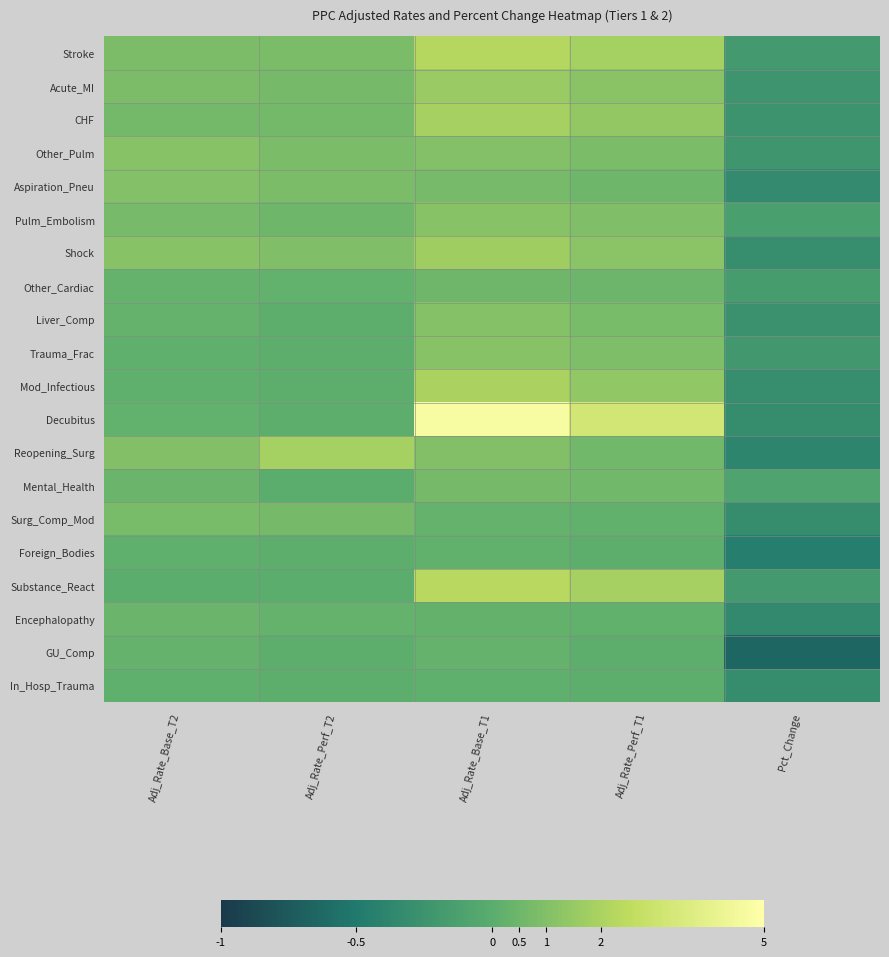

Which series has the largest total across all categories?

Decubitus